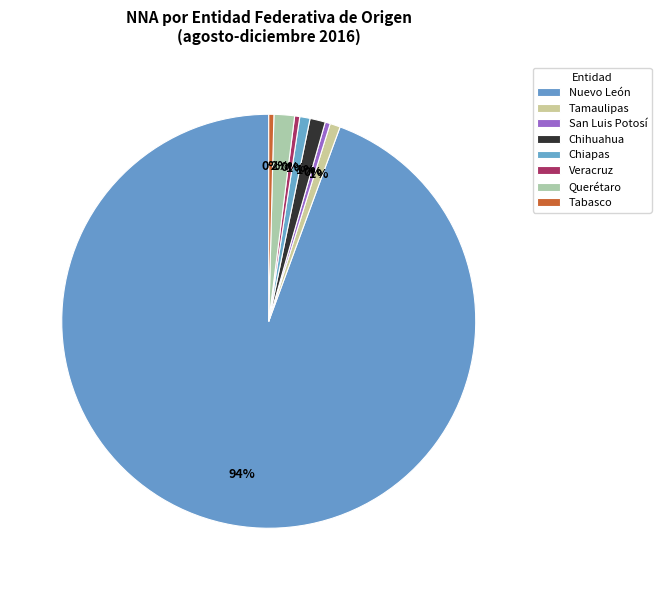

What is the change in value from Chiapas to Tabasco?

-1